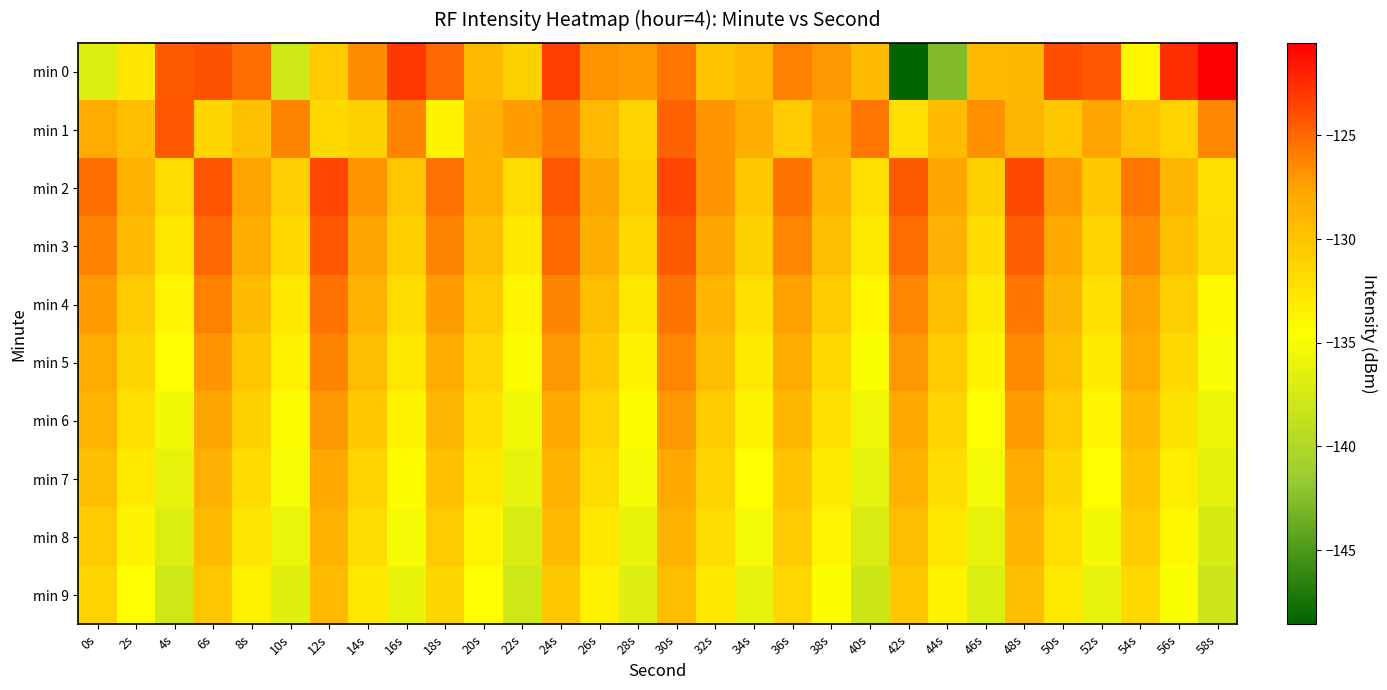

Rank the series by their maximum value, from highest to lowest.

min 0, min 2, min 3, min 1, min 4, min 5, min 6, min 7, min 8, min 9